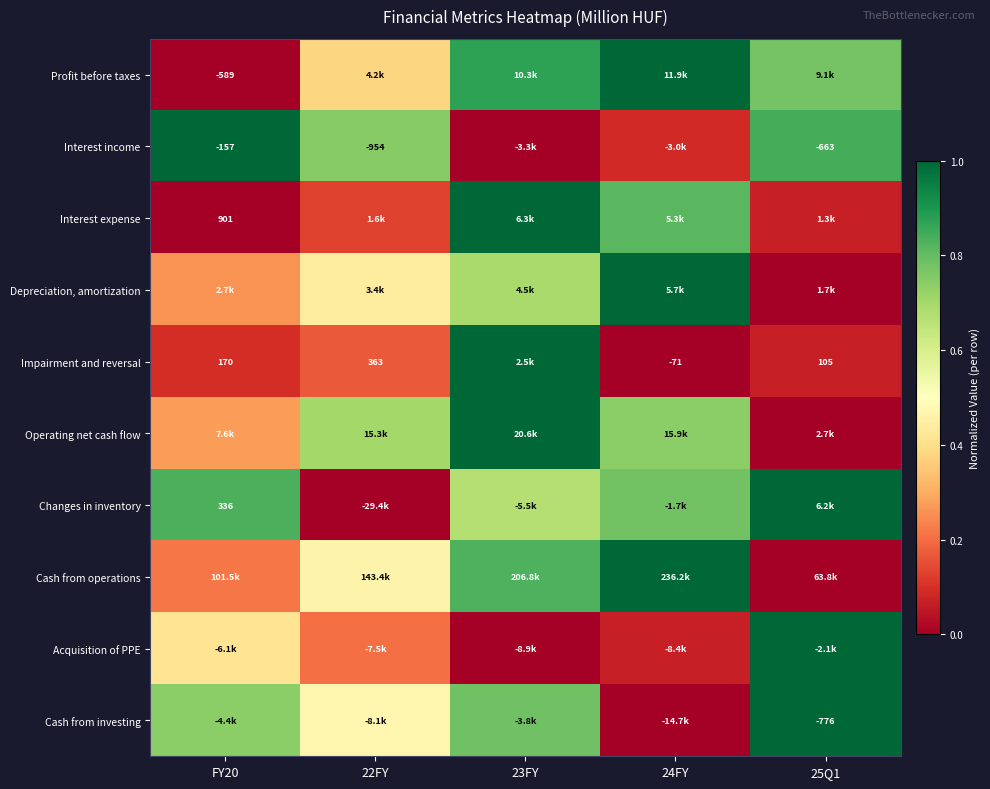

How many Changes in inventory values are between 0 and 1?

5